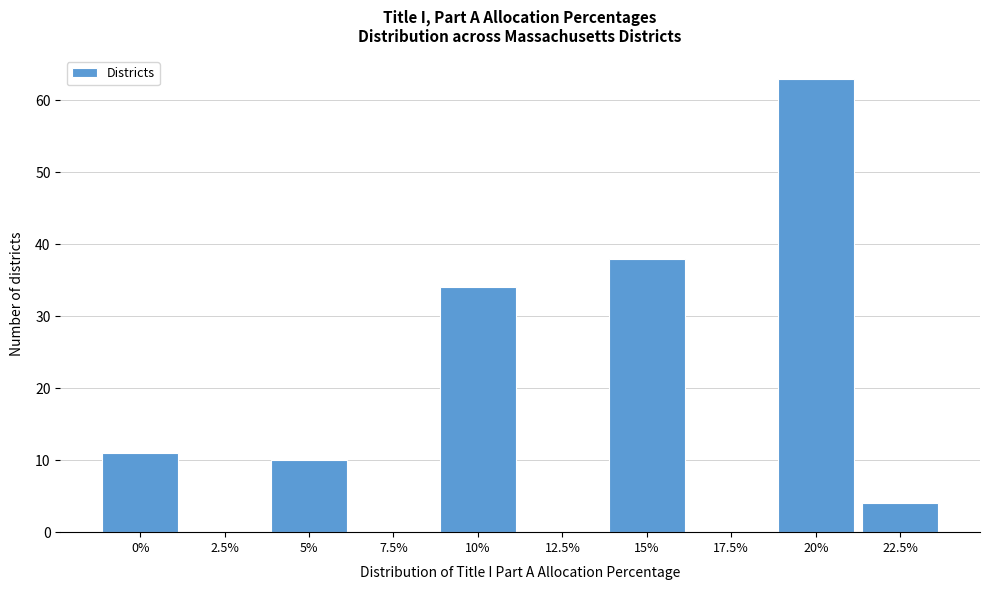

Reading right to left, transcribe all the data shown in this chart.

22.5%=4	20%=63	17.5%=0	15%=38	12.5%=0	10%=34	7.5%=0	5%=10	2.5%=0	0%=11